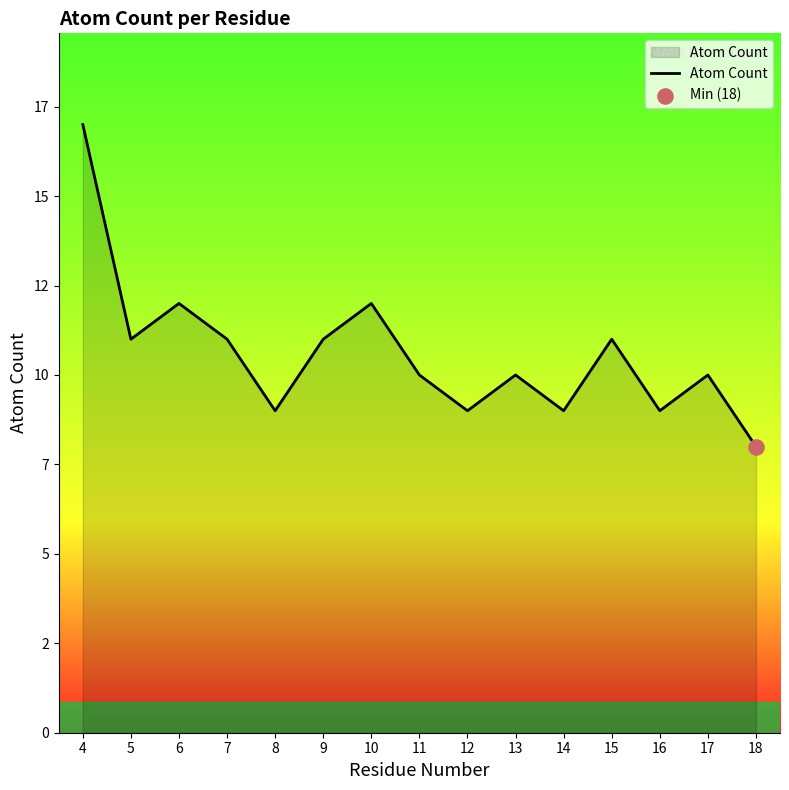

Between 15 and 16, which is larger?

15